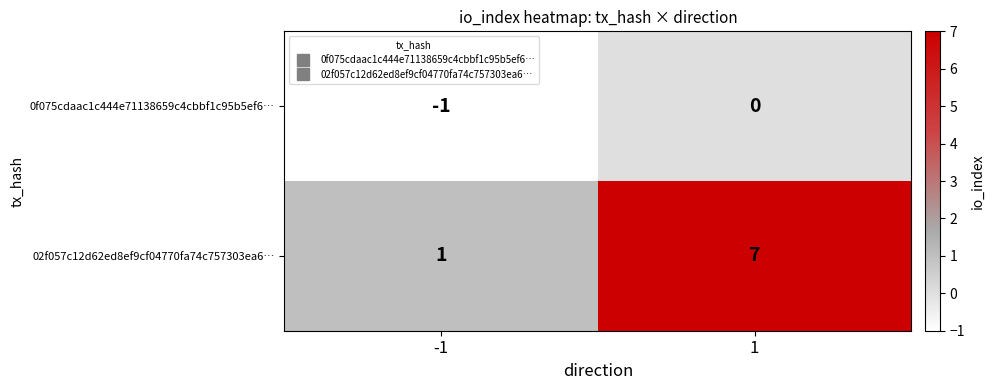

Between -1 and 1, which series saw the biggest shift?

02f057c12d62ed8ef9cf04770fa74c757303ea6…